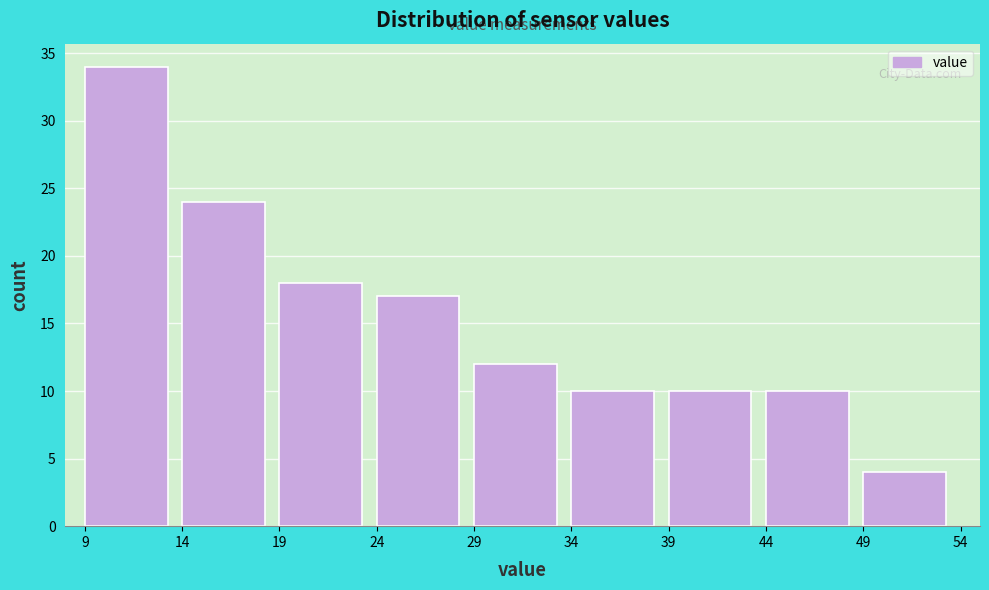

Reading left to right, list every bar in this chart as the range it spans on the x-axis followed by its height. The values are not printed on the chart, so give them approximately, as read against the axis.

9 to 14: 34
14 to 19: 24
19 to 24: 18
24 to 29: 17
29 to 34: 12
34 to 39: 10
39 to 44: 10
44 to 49: 10
49 to 54: 4